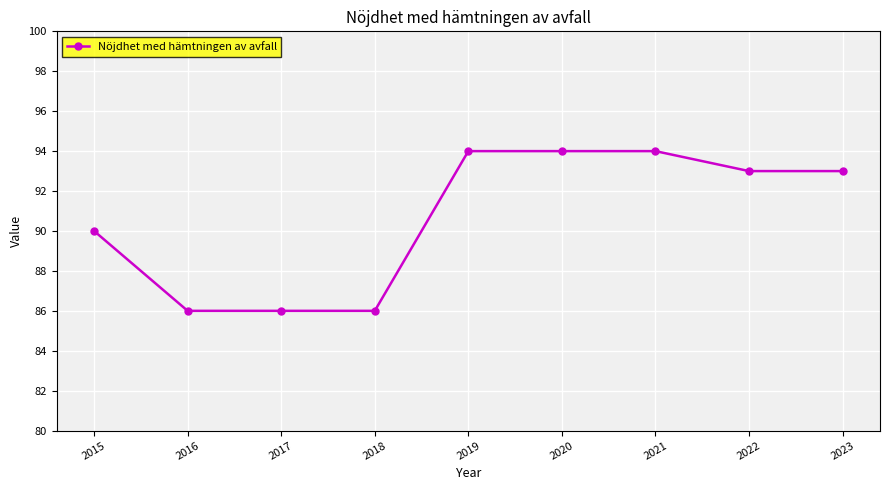

Is it true that the value at 2021 is 94?

True